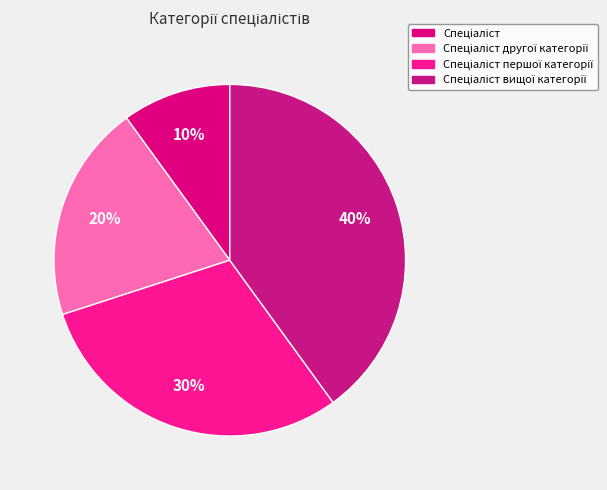

What percentage is the Спеціаліст першої категорії slice, to the nearest percent?

30%